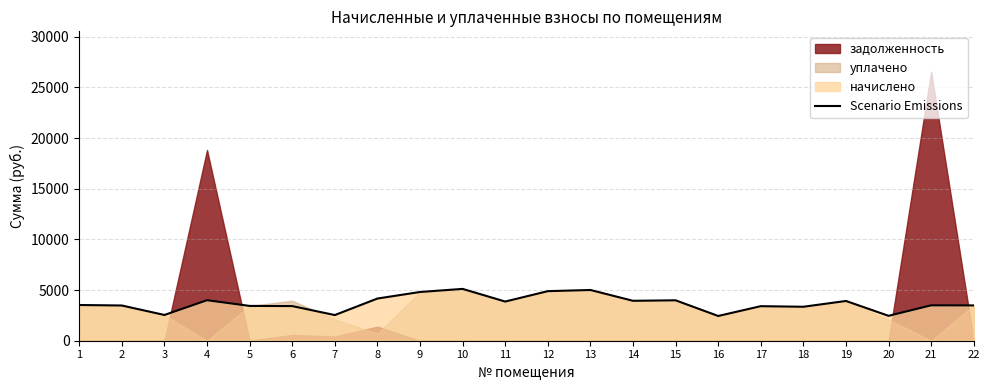

How many data points are above 3527?

11